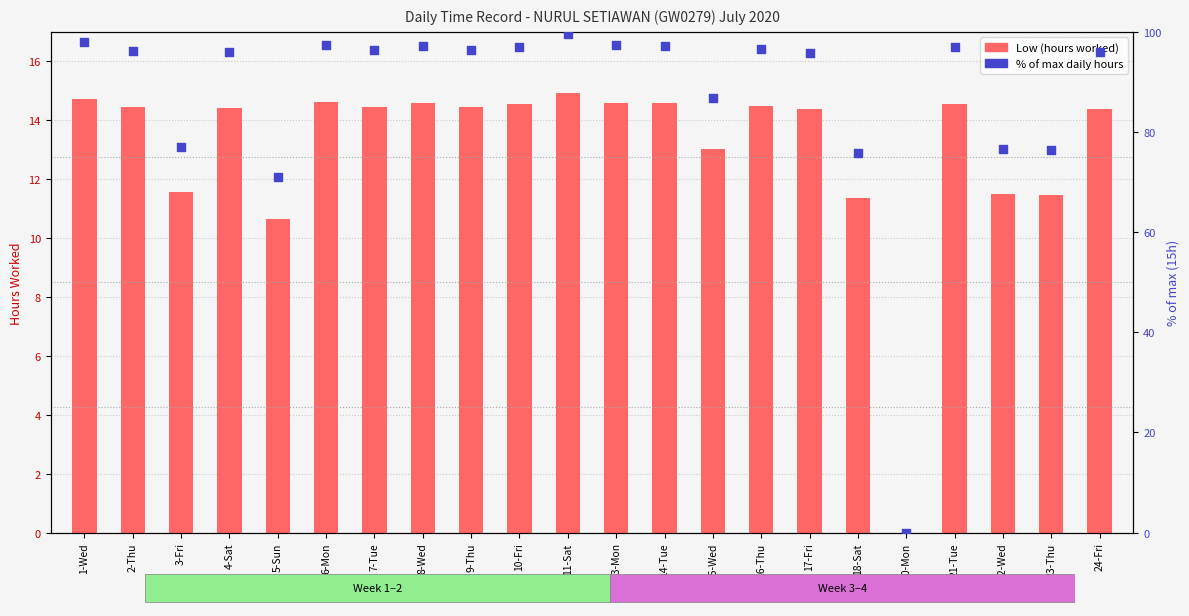

What are all the series names shown in the legend?

Low (hours worked), % of max daily hours